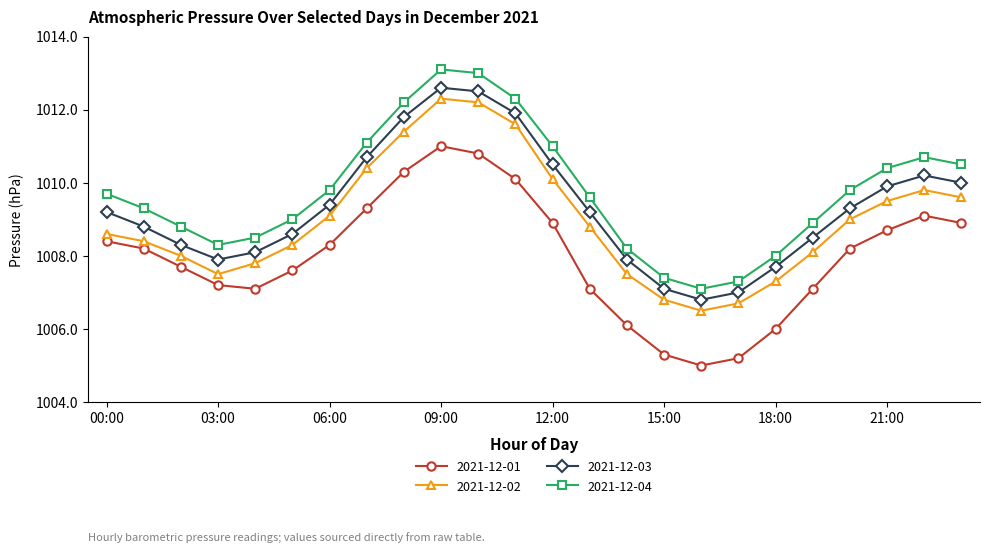

True or false: 2021-12-03 has more than 2 interior local peaks.

False